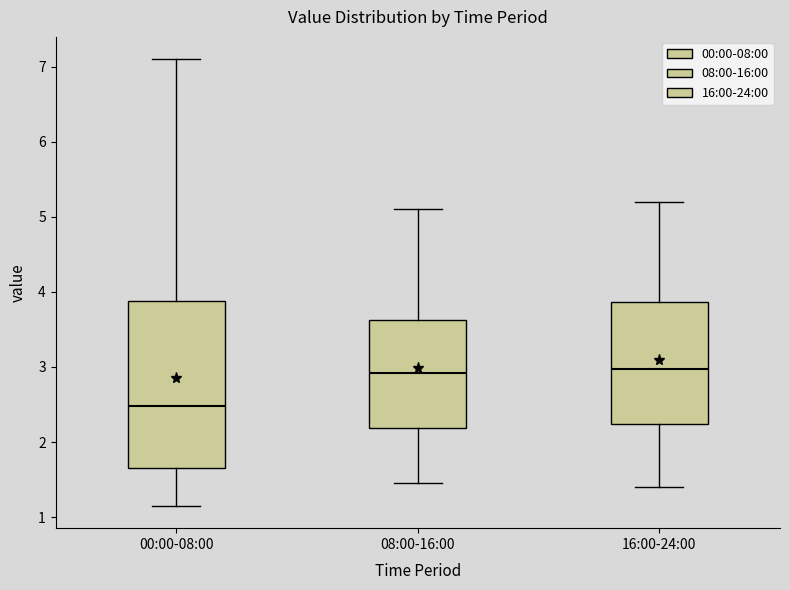

Reading left to right, read every box against the y-axis: the position of its median line, the range the box covers, and the ends of its whiskers. The values are not printed on the chart, so give them approximately, as read against the axis.

00:00-08:00: median 2.5, box 1.7 to 3.9, whiskers 1.2 to 7.1
08:00-16:00: median 2.9, box 2.2 to 3.6, whiskers 1.5 to 5.1
16:00-24:00: median 3.0, box 2.2 to 3.9, whiskers 1.4 to 5.2